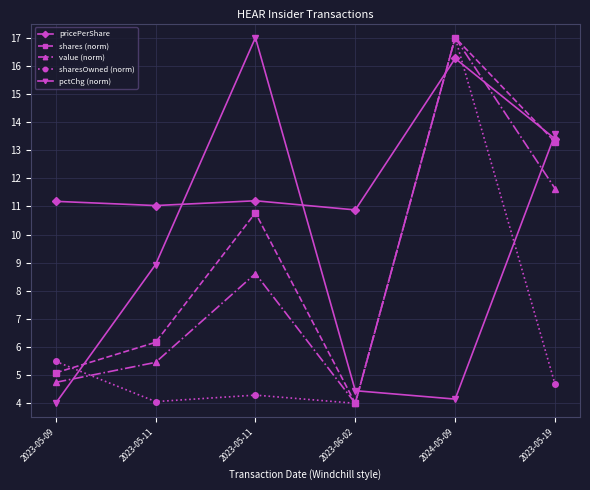

Rank the categories by shares (norm) value from highest to lowest.

2024-05-09, 2023-05-19, 2023-05-11, 2023-05-11, 2023-05-09, 2023-06-02